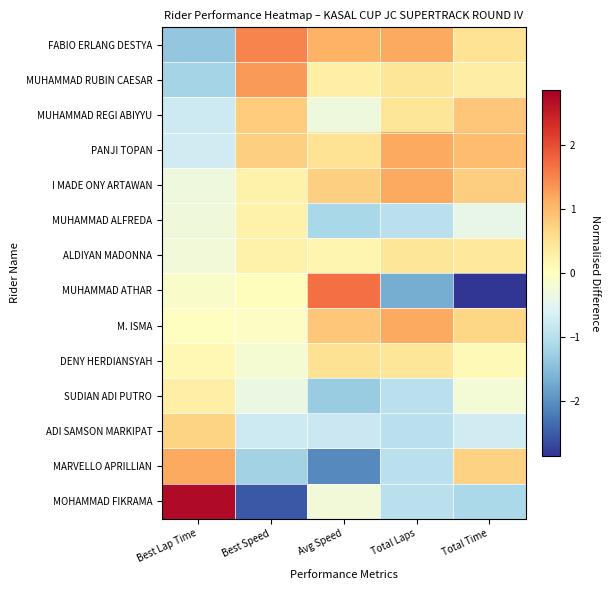

Reading left to right, extract all data points from this chart.

FABIO ERLANG DESTYA: Best Lap Time=-1.4	Best Speed=1.5	Avg Speed=1.1	Total Laps=1.2	Total Time=0.5
MUHAMMAD RUBIN CAESAR: Best Lap Time=-1.2	Best Speed=1.3	Avg Speed=0.3	Total Laps=0.5	Total Time=0.3
MUHAMMAD REGI ABIYYU: Best Lap Time=-0.8	Best Speed=0.8	Avg Speed=-0.3	Total Laps=0.5	Total Time=0.9
PANJI TOPAN: Best Lap Time=-0.7	Best Speed=0.8	Avg Speed=0.5	Total Laps=1.2	Total Time=1.0
I MADE ONY ARTAWAN: Best Lap Time=-0.3	Best Speed=0.3	Avg Speed=0.7	Total Laps=1.2	Total Time=0.8
MUHAMMAD ALFREDA: Best Lap Time=-0.3	Best Speed=0.2	Avg Speed=-1.1	Total Laps=-1.0	Total Time=-0.4
ALDIYAN MADONNA: Best Lap Time=-0.3	Best Speed=0.2	Avg Speed=0.2	Total Laps=0.5	Total Time=0.4
MUHAMMAD ATHAR: Best Lap Time=-0.1	Best Speed=0.0	Avg Speed=1.7	Total Laps=-1.7	Total Time=-2.9
M. ISMA: Best Lap Time=-0.0	Best Speed=-0.0	Avg Speed=0.9	Total Laps=1.2	Total Time=0.7
DENY HERDIANSYAH: Best Lap Time=0.1	Best Speed=-0.2	Avg Speed=0.5	Total Laps=0.5	Total Time=0.1
SUDIAN ADI PUTRO: Best Lap Time=0.3	Best Speed=-0.4	Avg Speed=-1.3	Total Laps=-1.0	Total Time=-0.2
ADI SAMSON MARKIPAT: Best Lap Time=0.7	Best Speed=-0.8	Avg Speed=-0.8	Total Laps=-1.0	Total Time=-0.7
MARVELLO APRILLIAN: Best Lap Time=1.2	Best Speed=-1.2	Avg Speed=-2.1	Total Laps=-1.0	Total Time=0.7
MOHAMMAD FIKRAMA: Best Lap Time=2.7	Best Speed=-2.5	Avg Speed=-0.3	Total Laps=-1.0	Total Time=-1.1